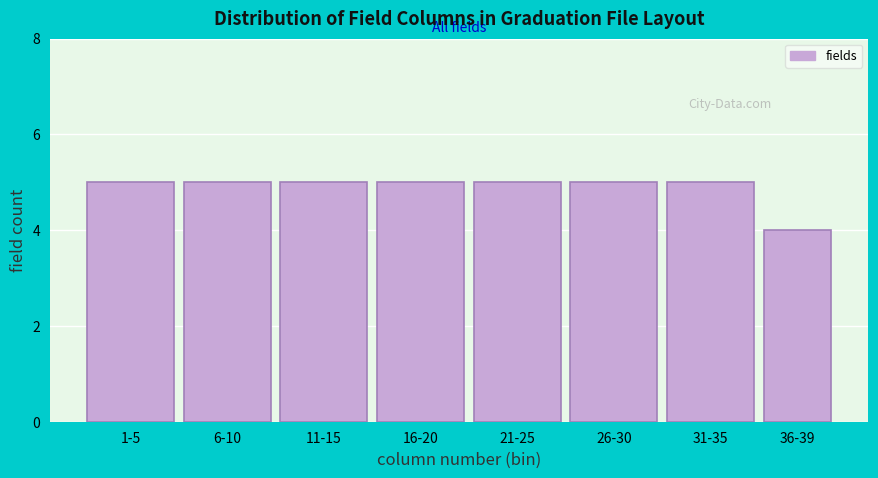

Reading left to right, what are all the values shown in this chart?

5	5	5	5	5	5	5	4